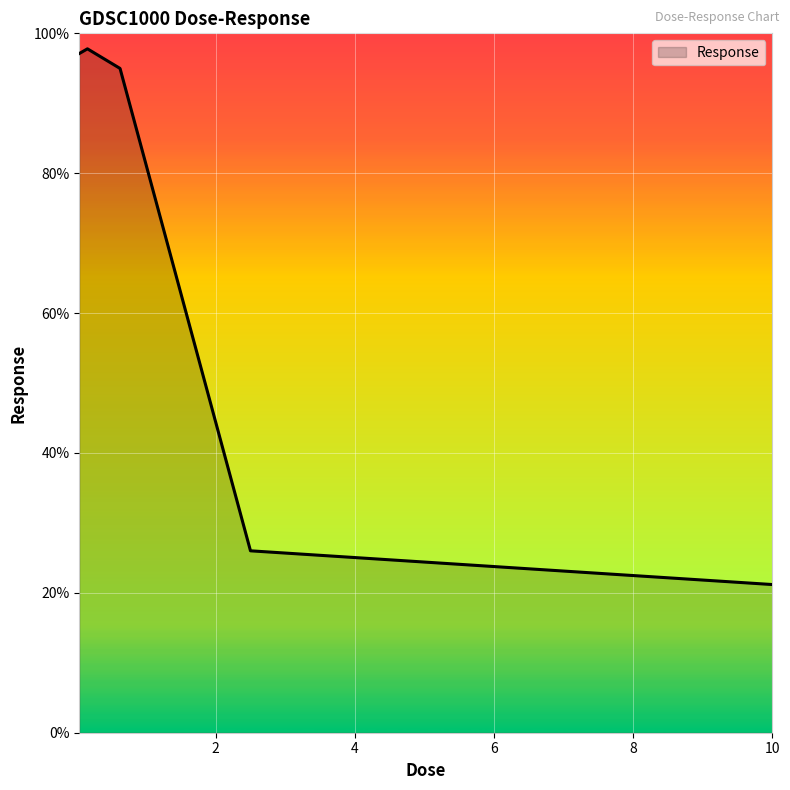

True or false: the data has more than 2 interior local peaks.

False